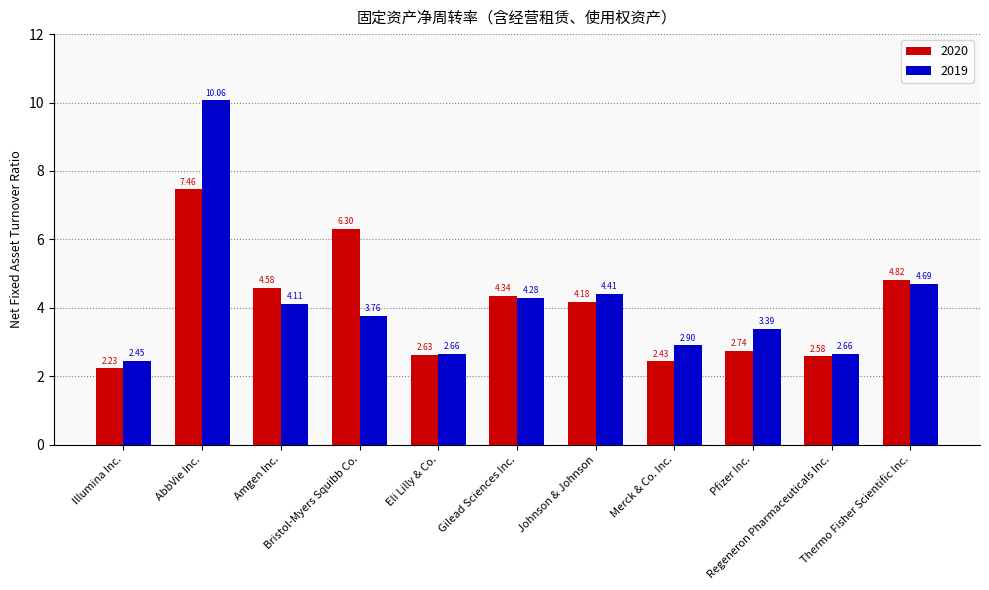

At which label does 2019 first exceed 3?

AbbVie Inc.